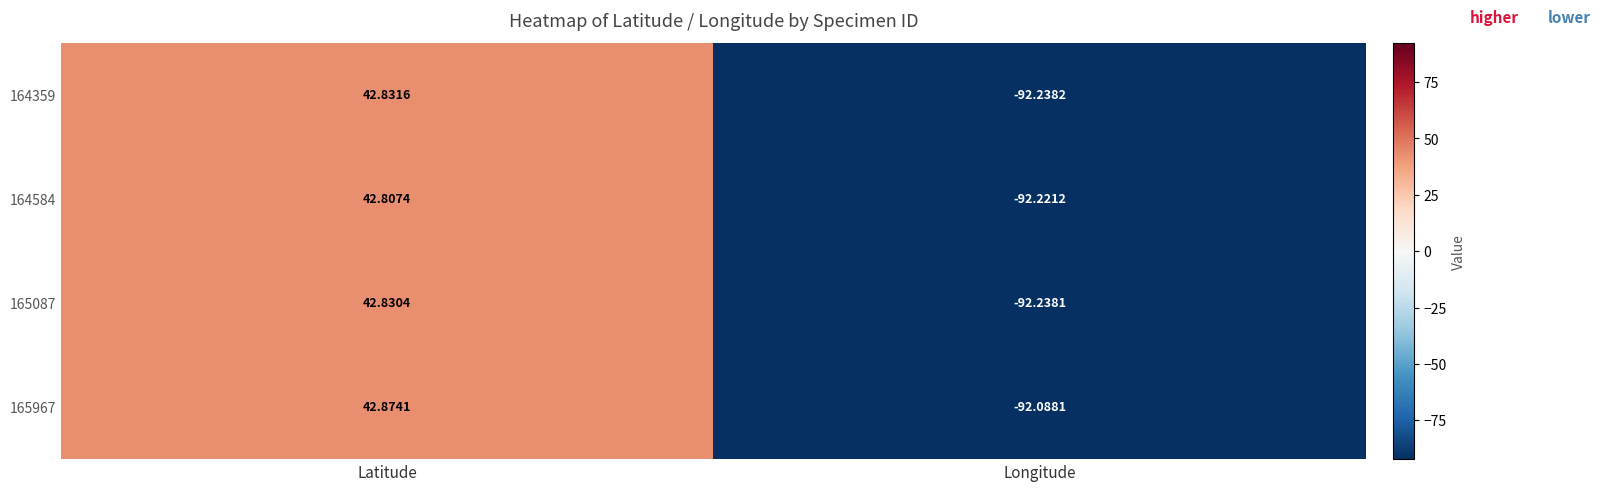

What is the difference between the highest and lowest values at Latitude?

0.1